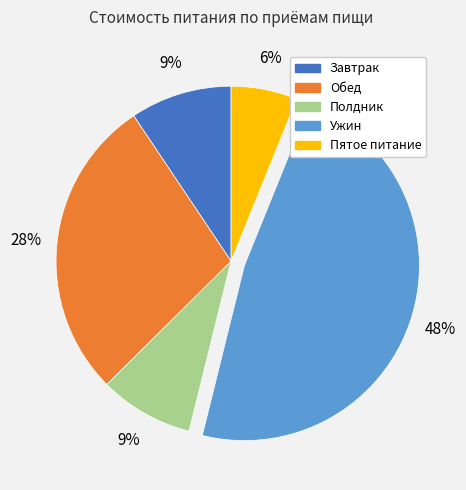

Approximately how many times larger is the value at Ужин compared to Обед?

1.7